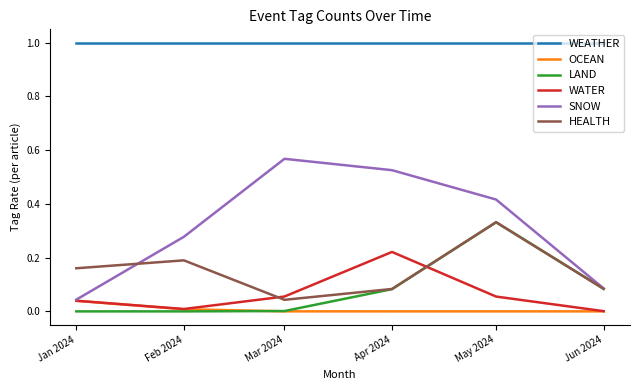

How many lines are shown in the chart?

6